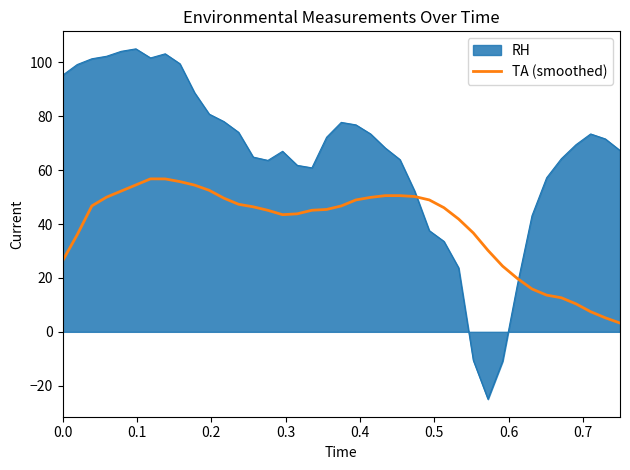

Count the number of data series in this chart.

2